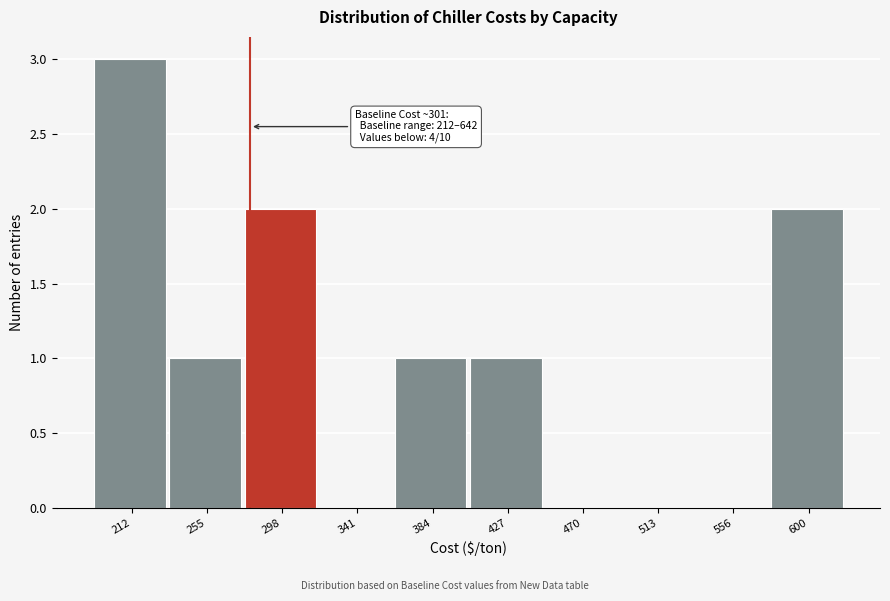

Reading right to left, extract all data points from this chart.

600=2	556=0	513=0	470=0	427=1	384=1	341=0	298=2	255=1	212=3